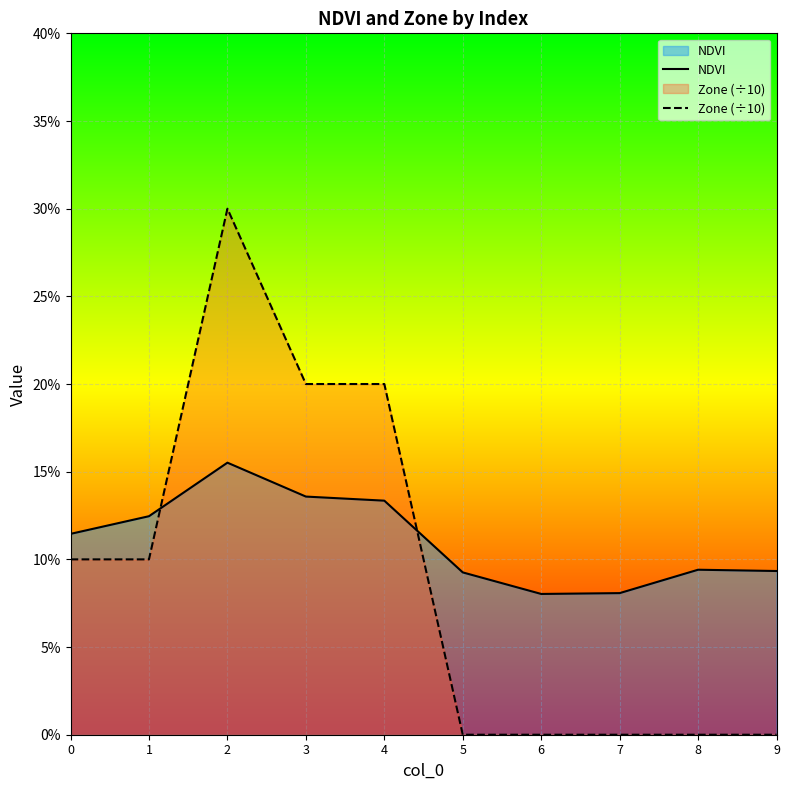

At which category does the chart reach its peak across all series?

2